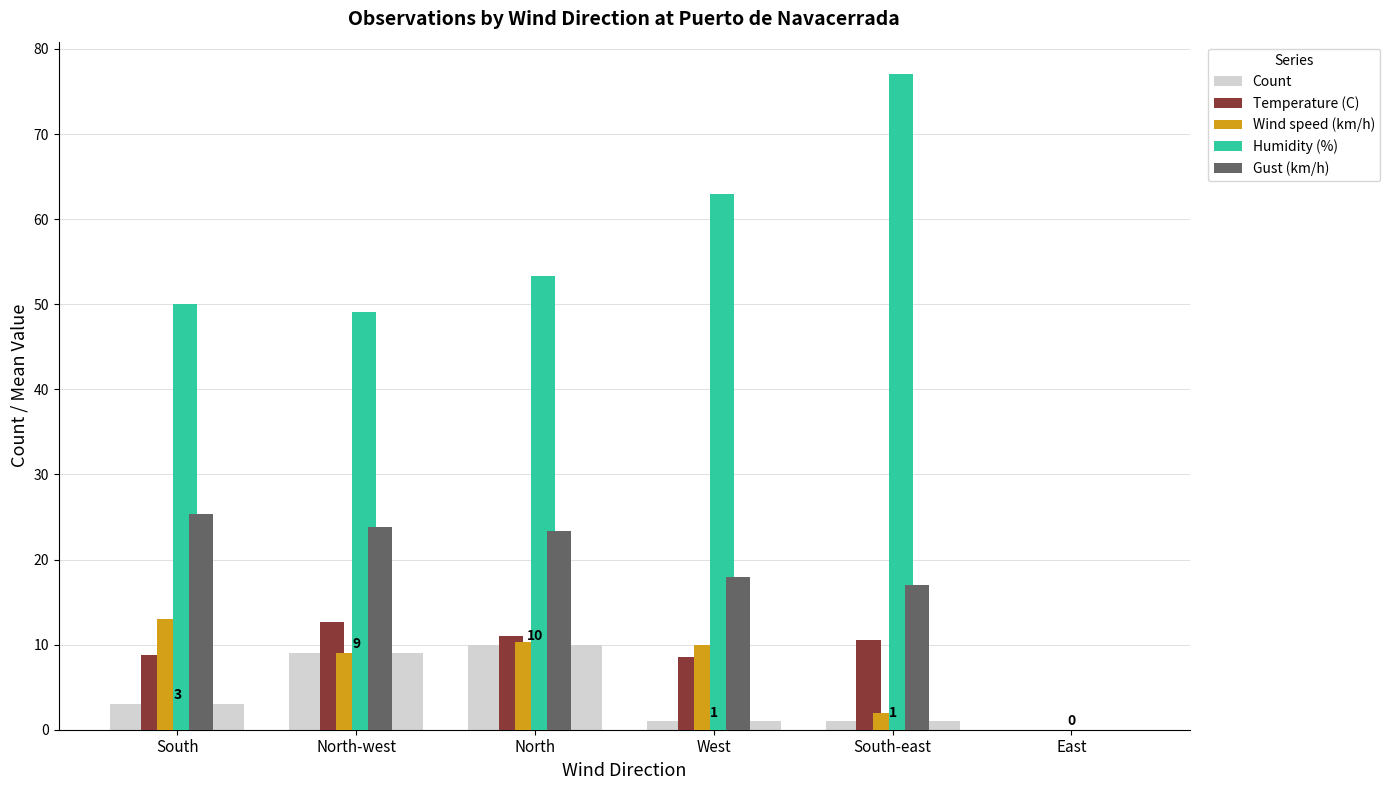

True or false: Wind speed (km/h) has a value of 13.0 at South.

True